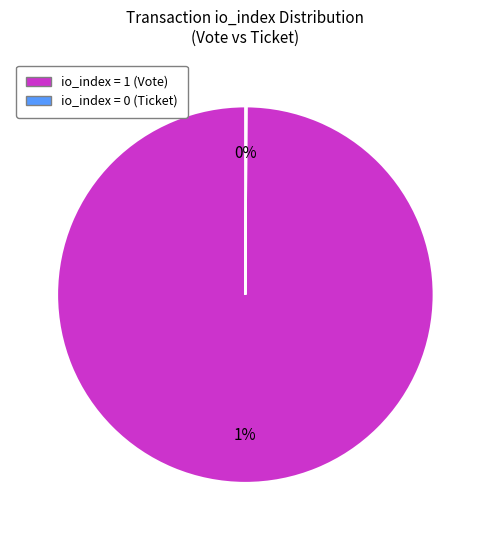

Which category has the smallest portion of the pie?

Ticket (io_index=0)